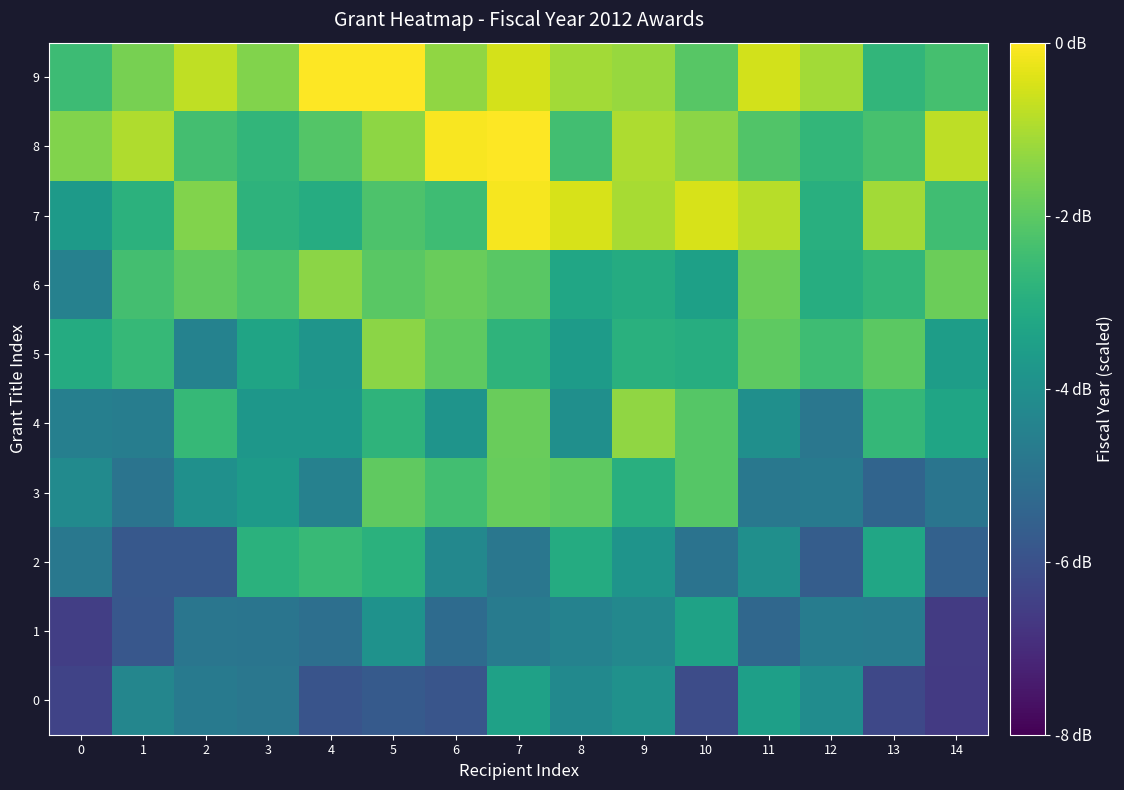

At which category is the sum across all series the highest?

7